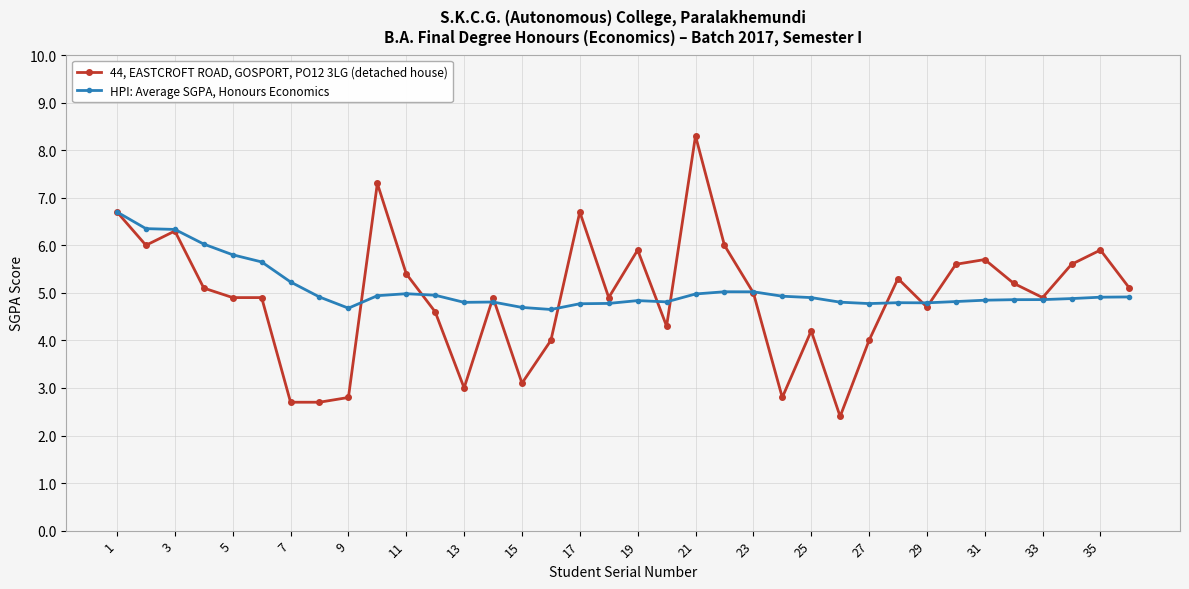

Which series has the largest range (max minus min)?

44, EASTCROFT ROAD, GOSPORT, PO12 3LG (detached house)